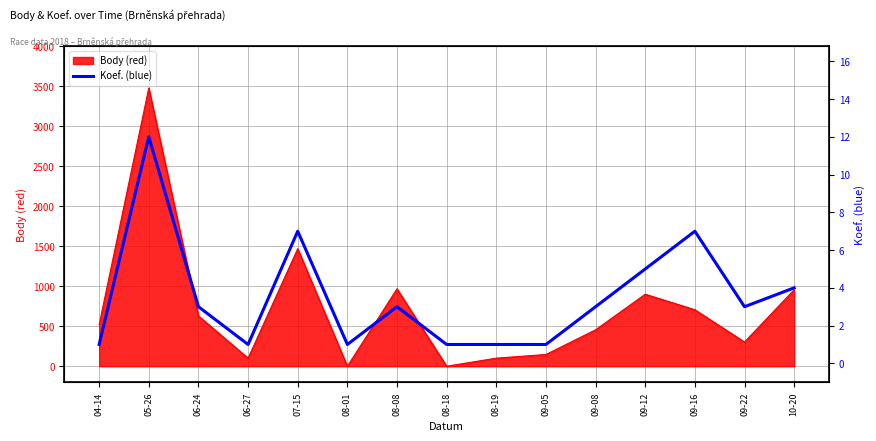

What is the highest value of the Body (red) series?

3481